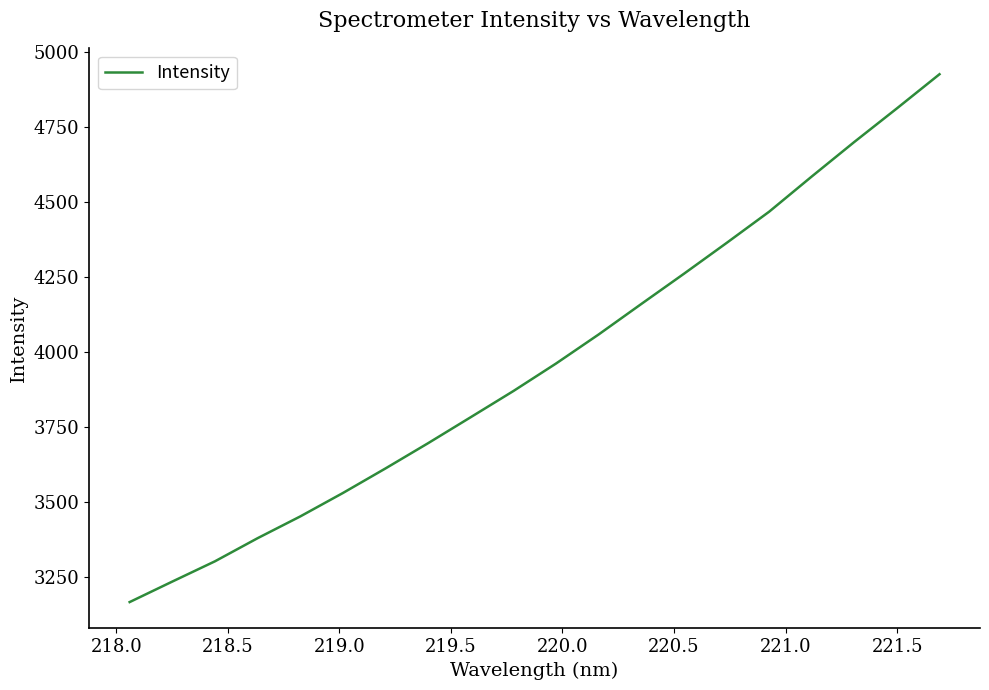

What is the difference between the maximum and minimum values?

1758.4